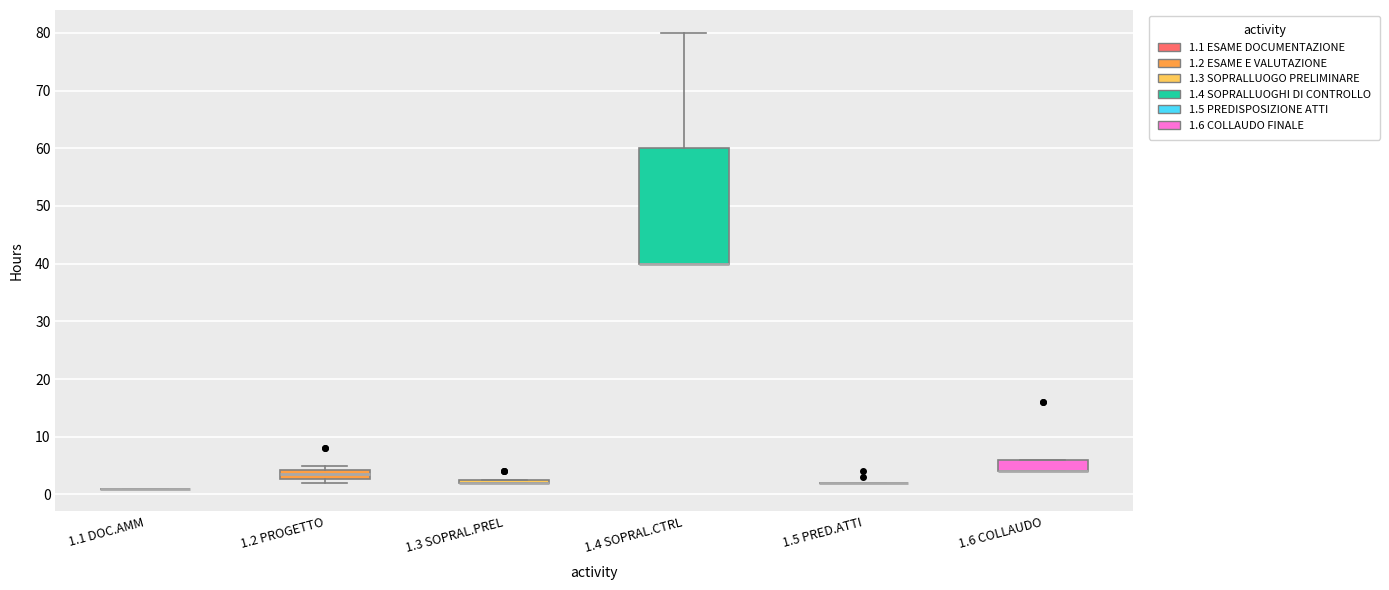

Which box is the tallest, from its lower edge to its upper edge?

1.4 SOPRAL.CTRL